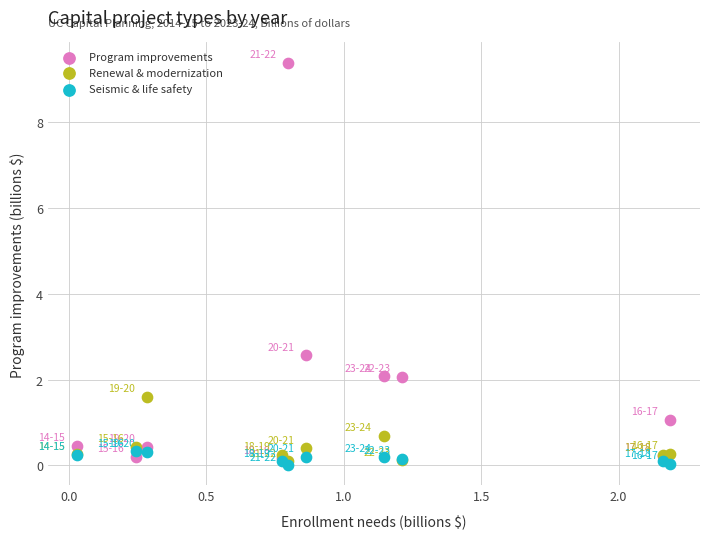

What are all the series names shown in the legend?

Program improvements, Renewal & modernization, Seismic & life safety